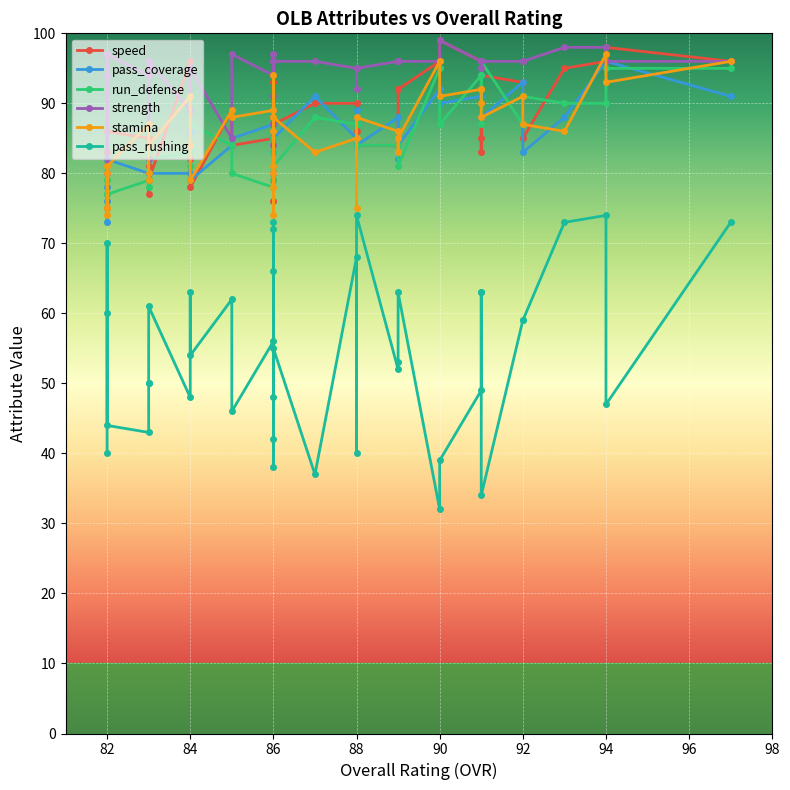

How many lines are shown in the chart?

6